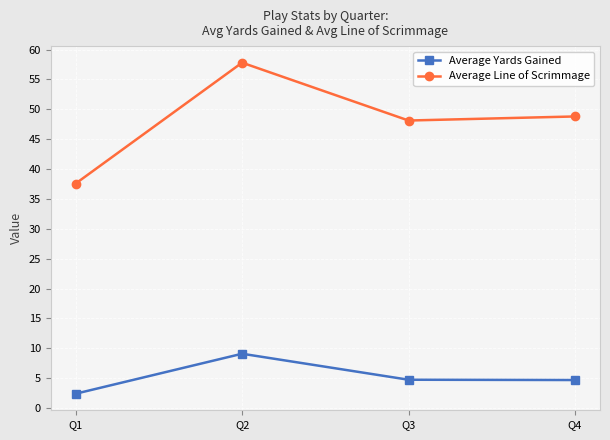

Count the number of data series in this chart.

2